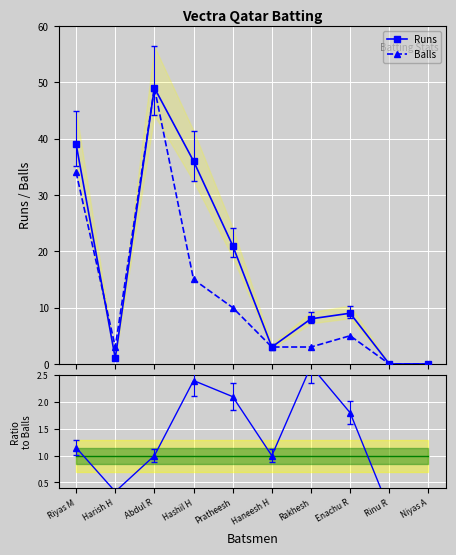

True or false: Runs and Ratio to Balls cross at least once.

False